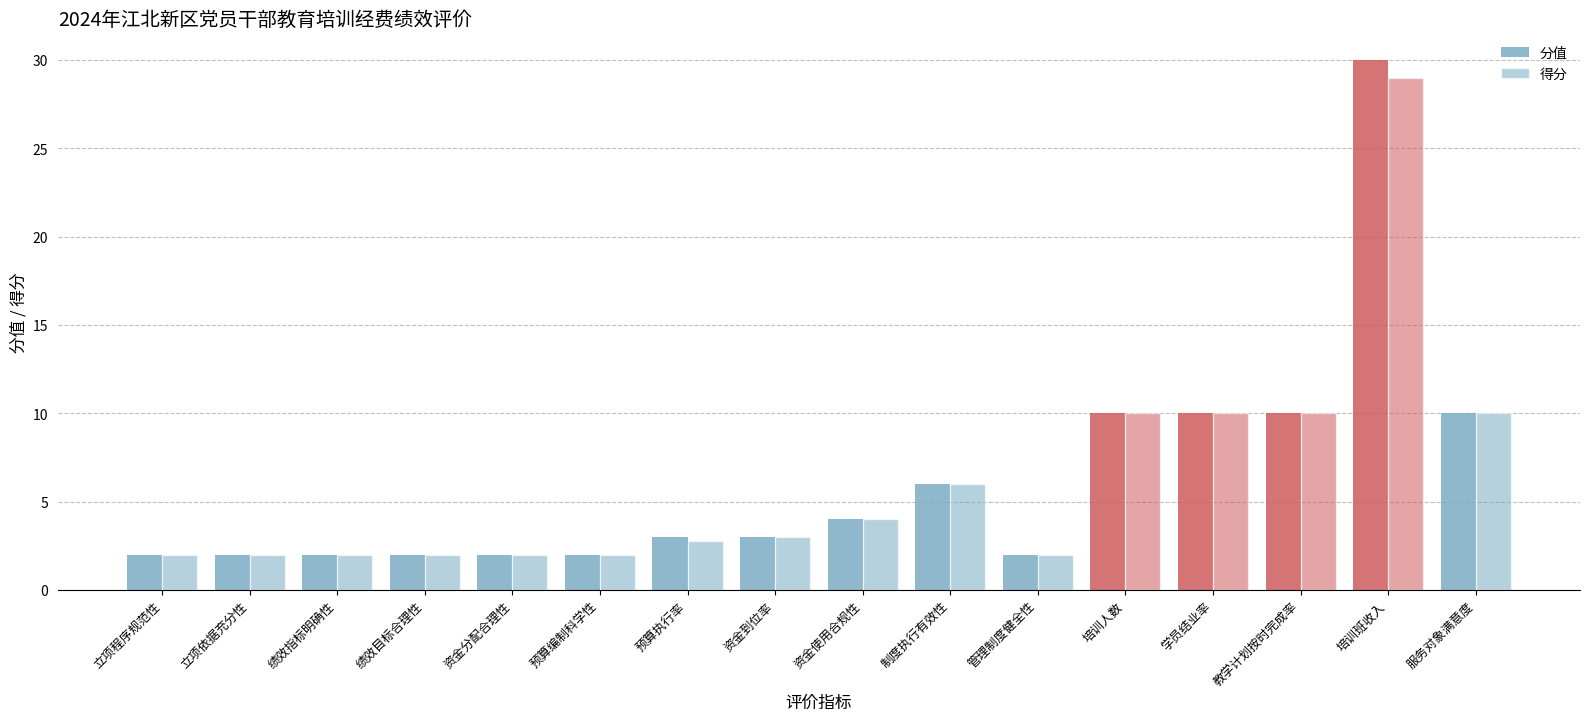

Is the value of 得分 at 资金到位率 greater than the value of 分值 at 资金到位率?

No